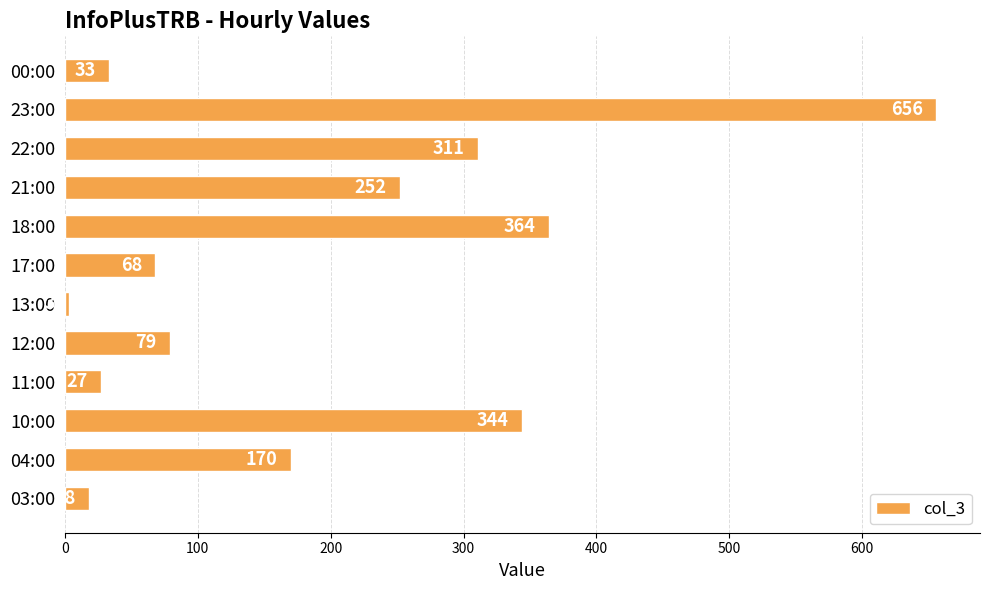

Rank the categories by value from lowest to highest.

13:00, 03:00, 11:00, 00:00, 17:00, 12:00, 04:00, 21:00, 22:00, 10:00, 18:00, 23:00